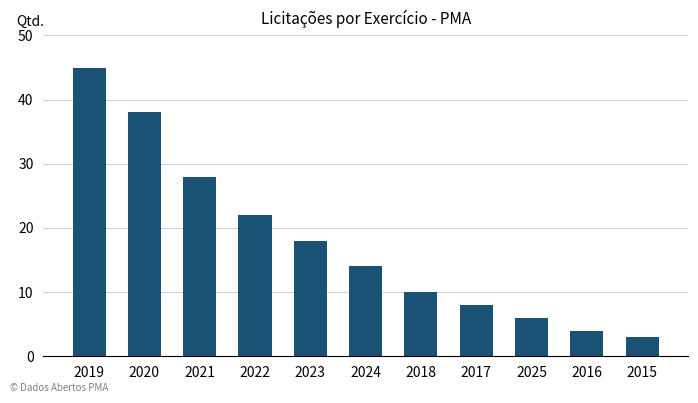

Reading right to left, what are all the values shown in this chart?

2015=3	2016=4	2025=6	2017=8	2018=10	2024=14	2023=18	2022=22	2021=28	2020=38	2019=45